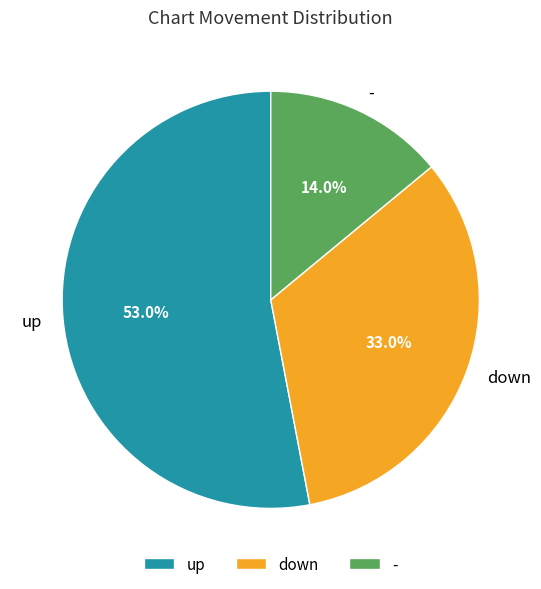

Which category has the smallest portion of the pie?

-